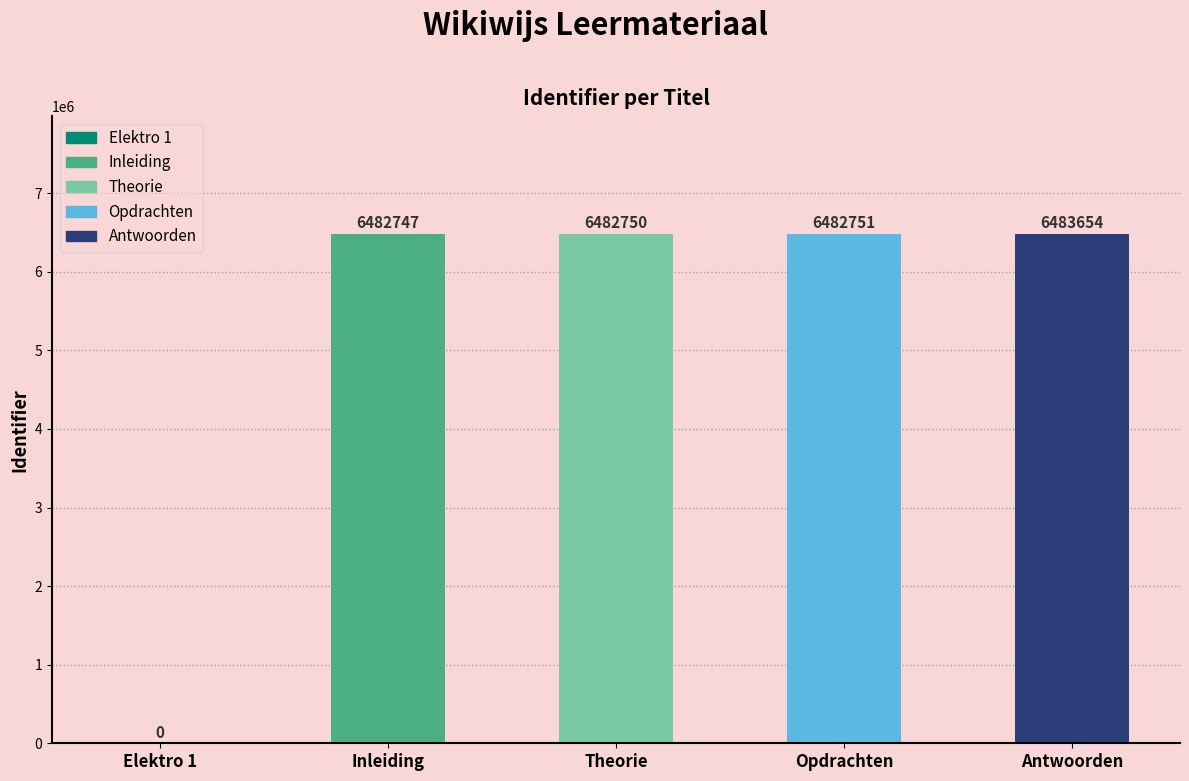

Between Inleiding and Theorie, which is larger?

Theorie